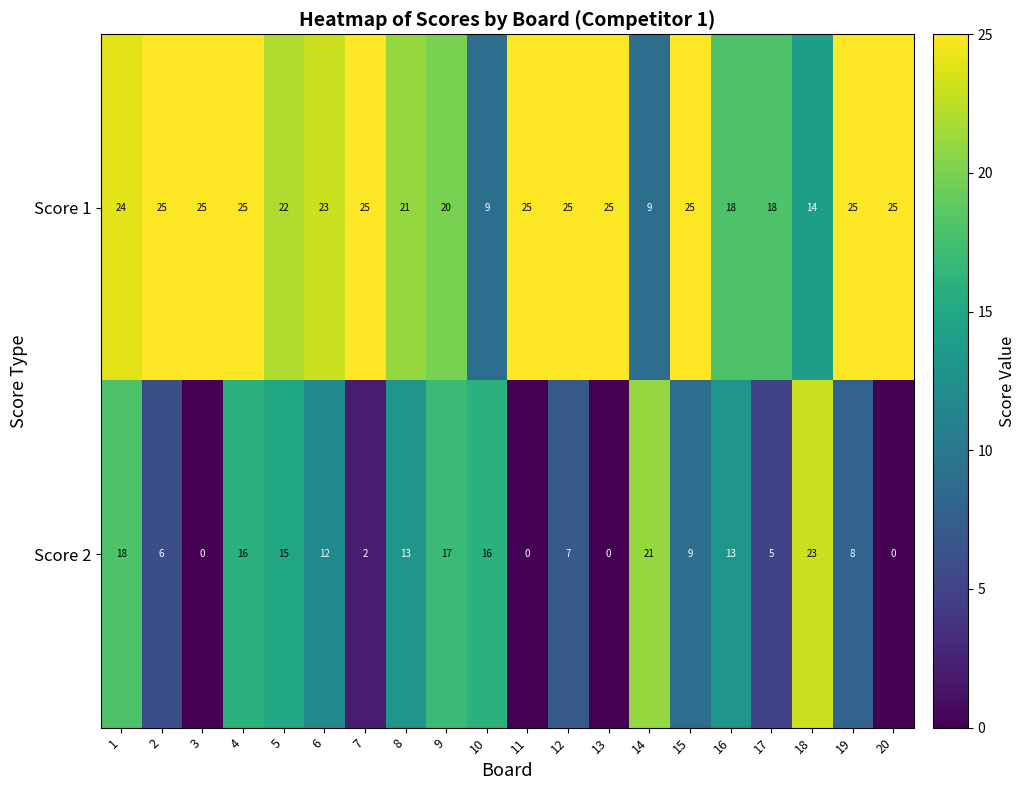

What is the minimum value for Score 1?

9